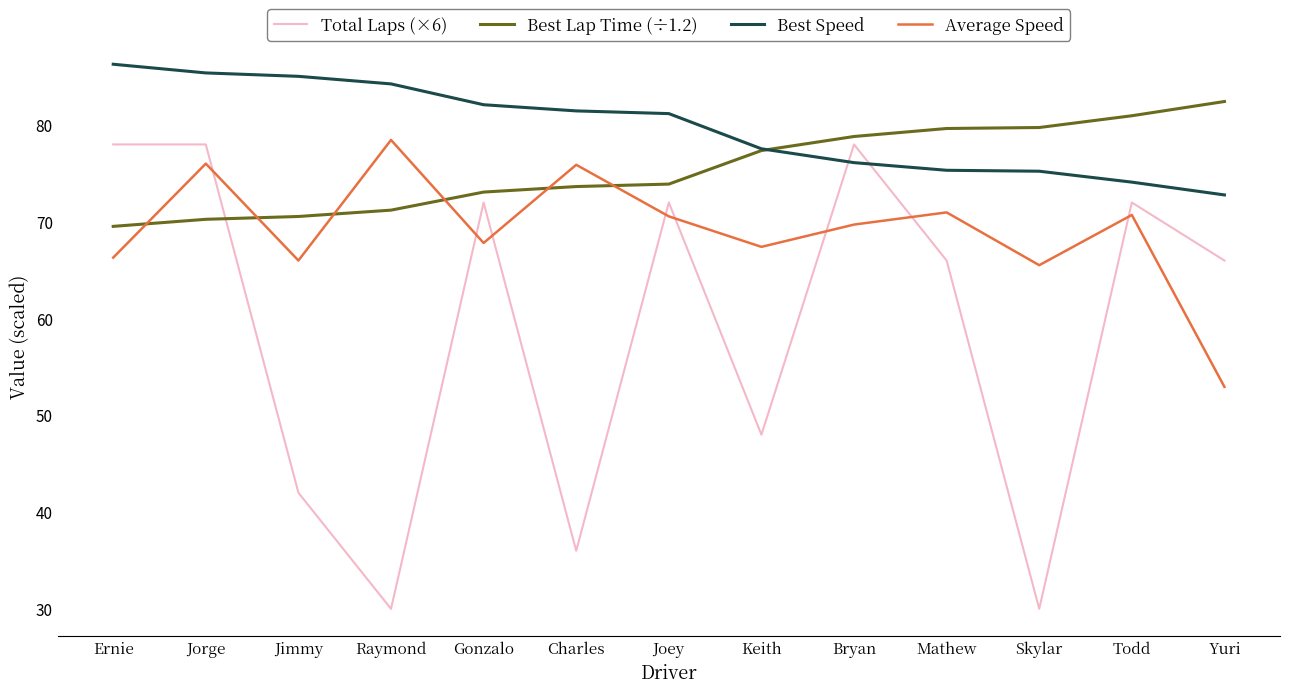

What is the maximum value shown in the chart?

86.3